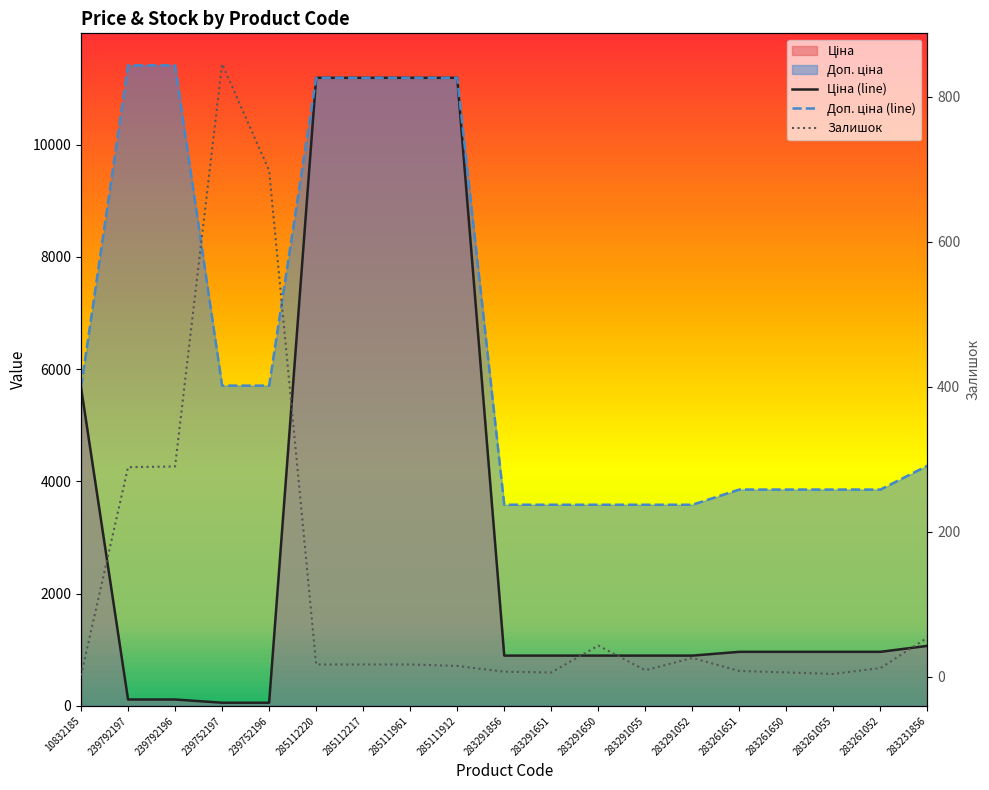

True or false: Ціна (line) and Залишок cross at least once.

True